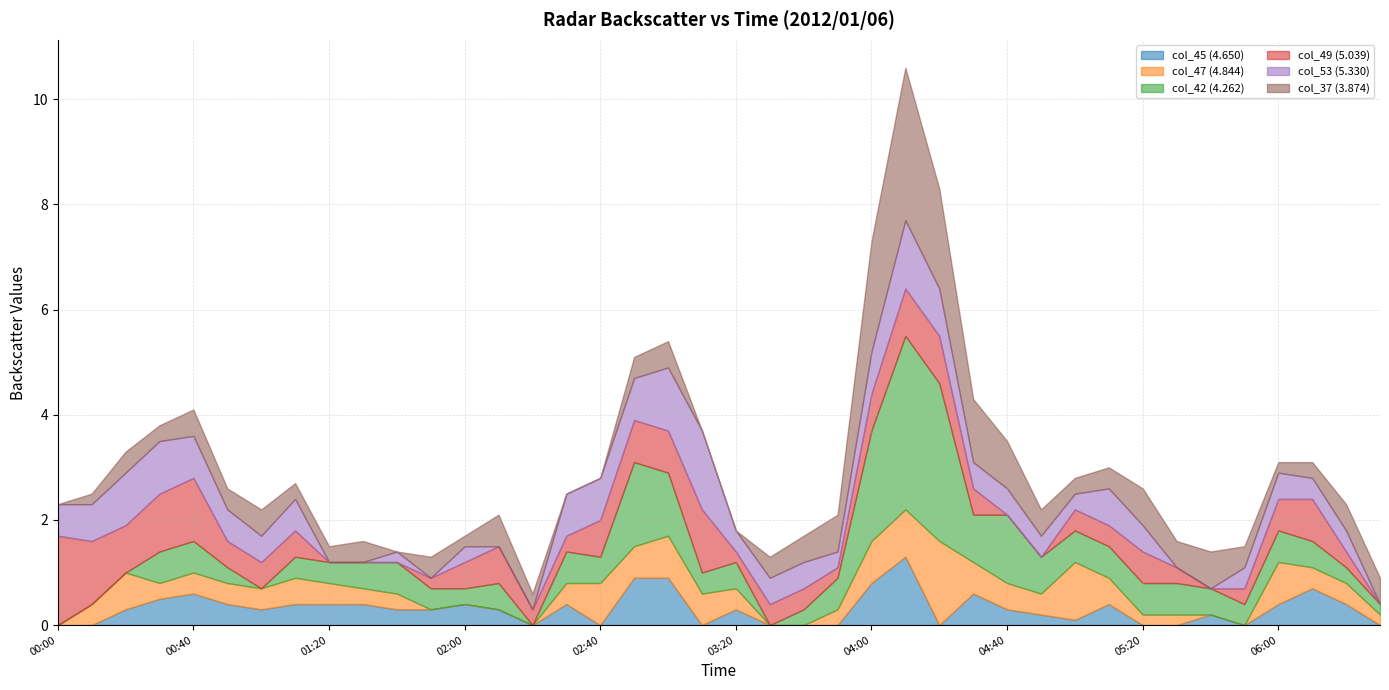

What are all the series names shown in the legend?

col_45 (4.650), col_47 (4.844), col_42 (4.262), col_49 (5.039), col_53 (5.330), col_37 (3.874)